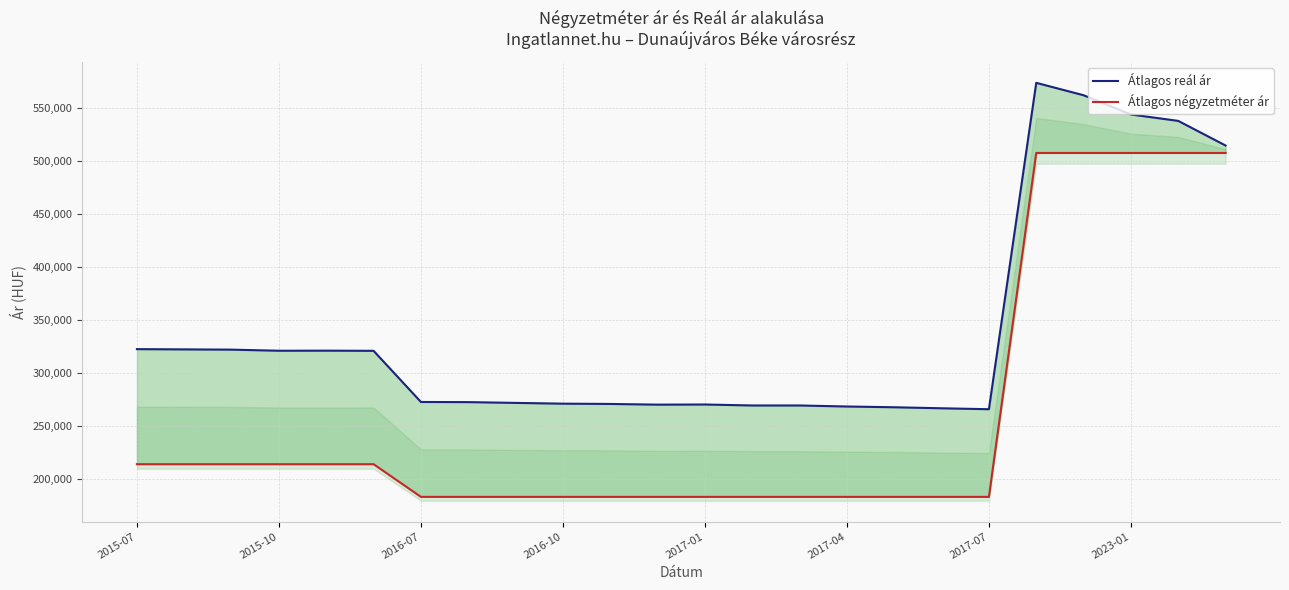

At how many categories does at least one series exceed 422243?

5